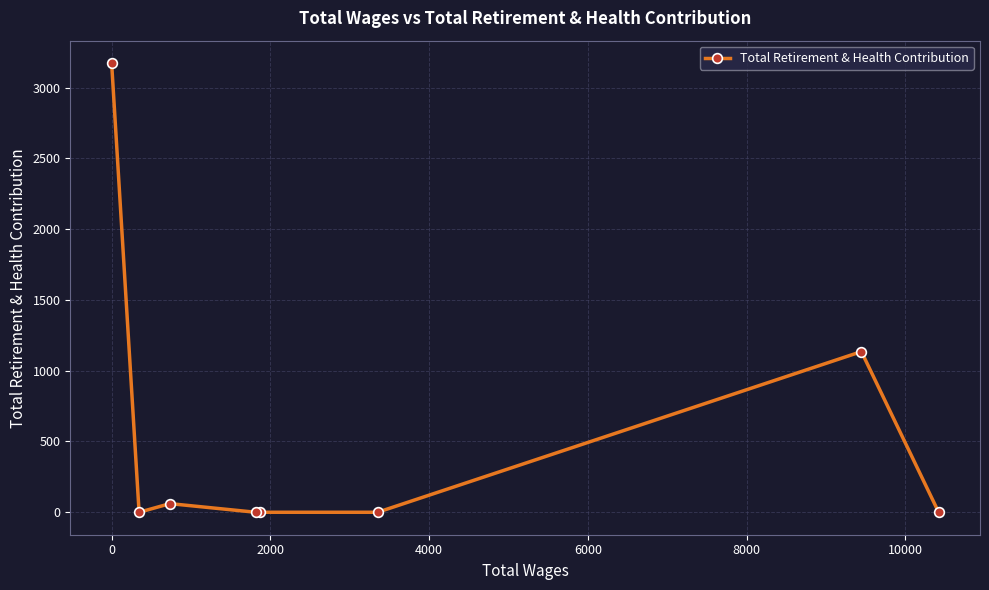

What is the greatest value displayed?

3173